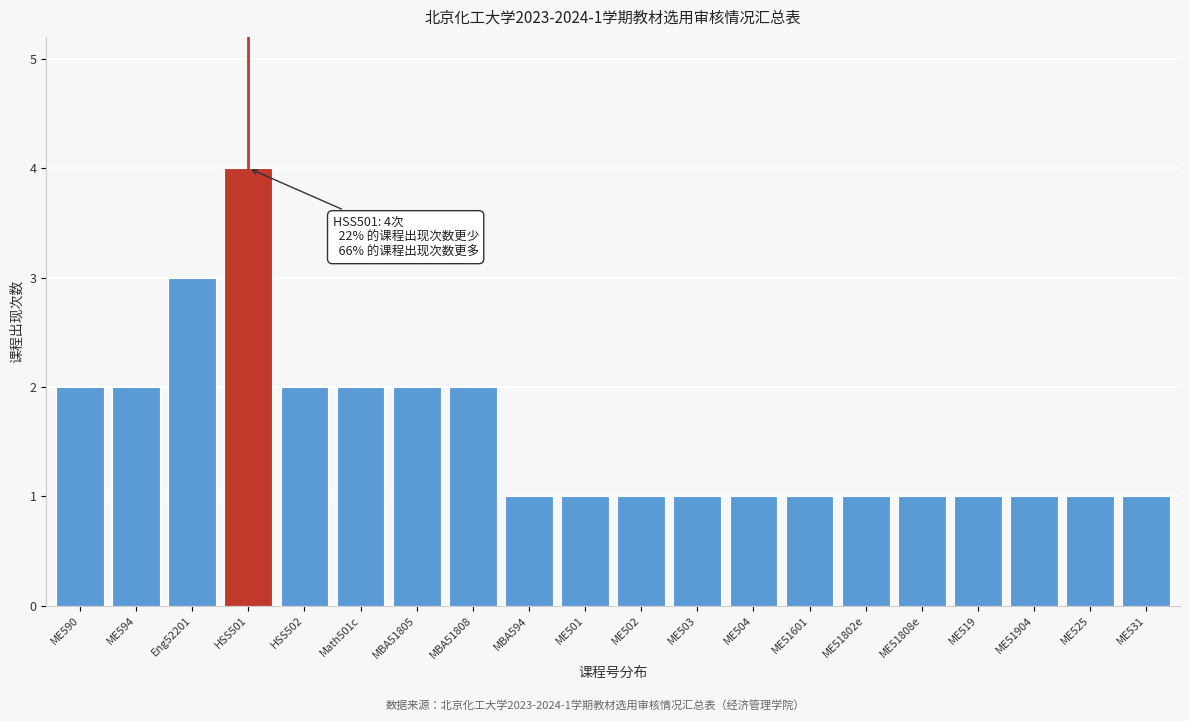

Reading left to right, what are all the values shown in this chart?

ME590=2	ME594=2	Eng52201=3	HSS501=4	HSS502=2	Math501c=2	MBA51805=2	MBA51808=2	MBA594=1	ME501=1	ME502=1	ME503=1	ME504=1	ME51601=1	ME51802e=1	ME51808e=1	ME519=1	ME51904=1	ME525=1	ME531=1